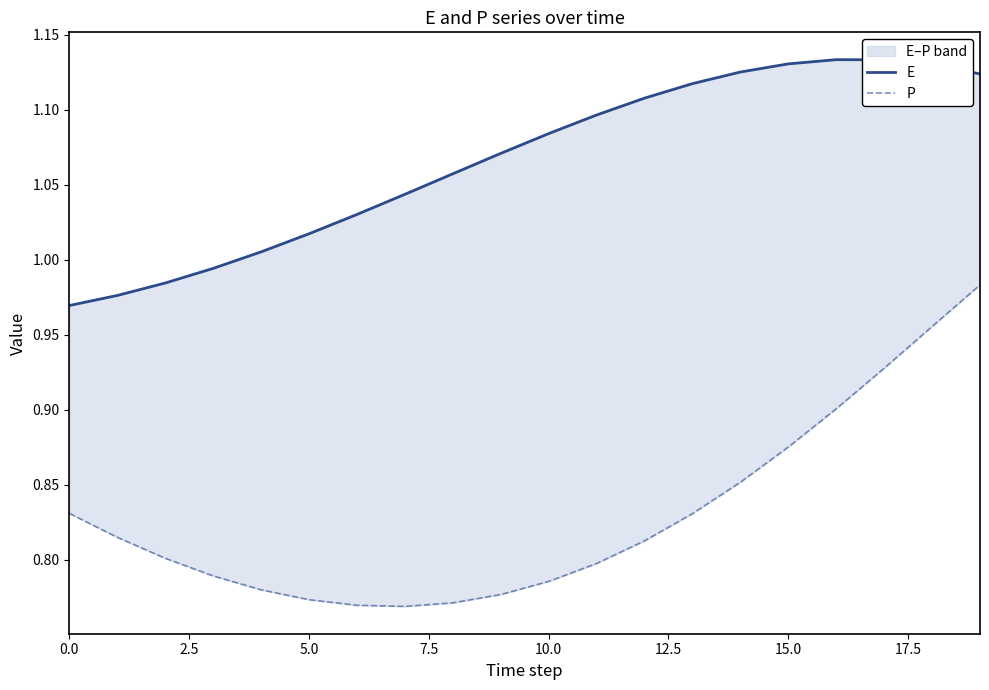

How many values in the E series exceed 1?

16